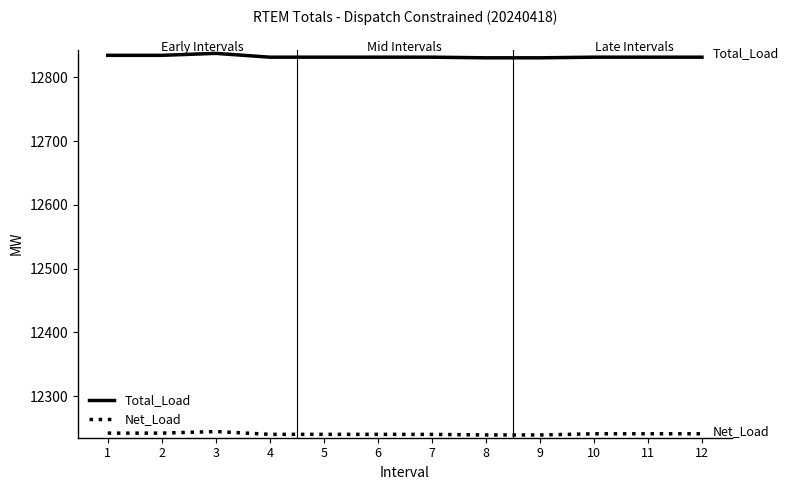

True or false: Net_Load and Total_Load cross at least once.

False